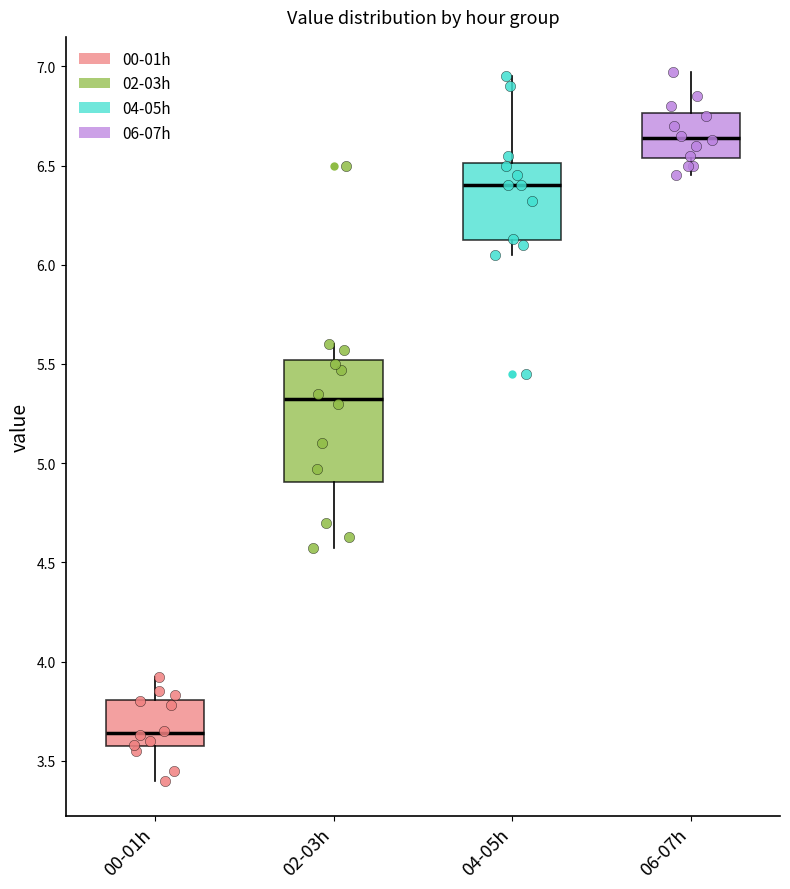

Where does the upper whisker of the box for 04-05h end on the y-axis? The values are not printed on the chart, so give them approximately, as read against the axis.

6.95